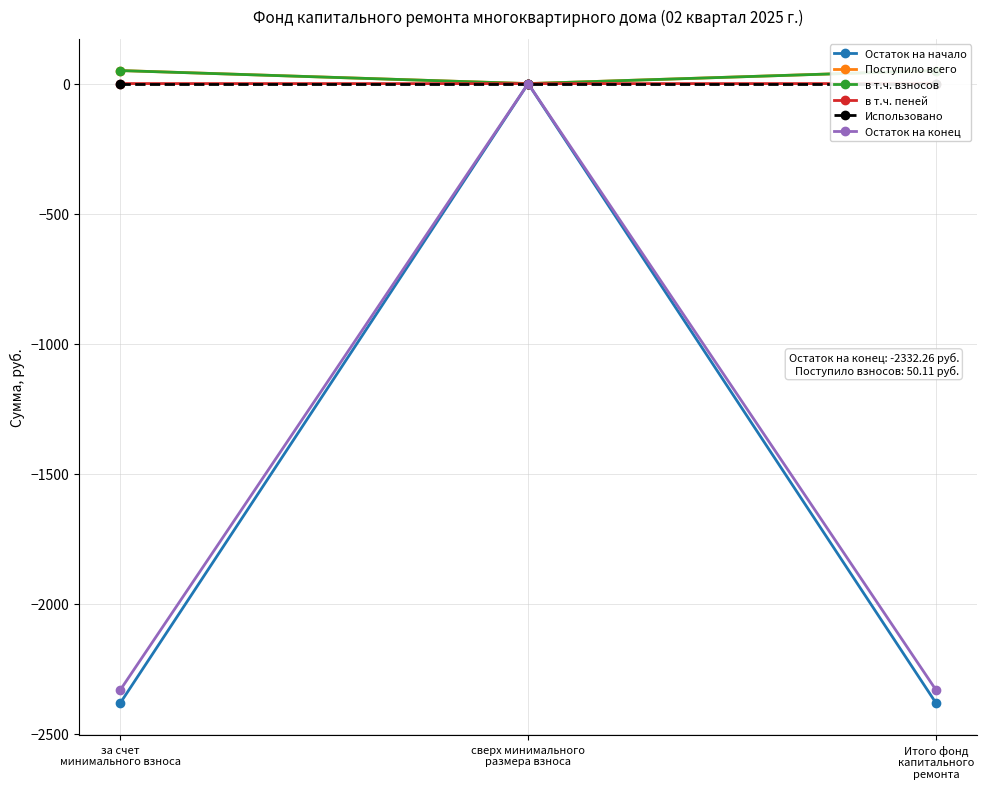

How many data points in Поступило всего are less than 50?

1